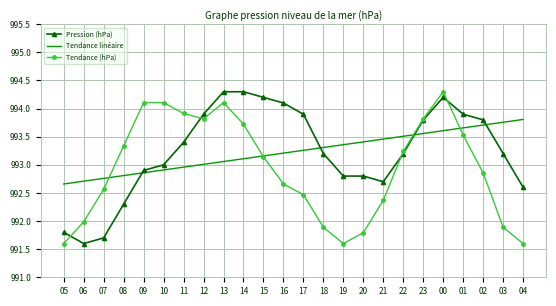

What position from the right is 16?

13